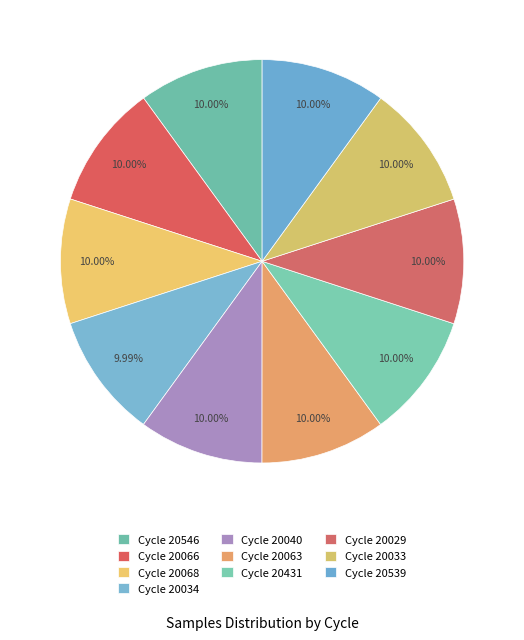

Which category has the smallest portion of the pie?

28/20034